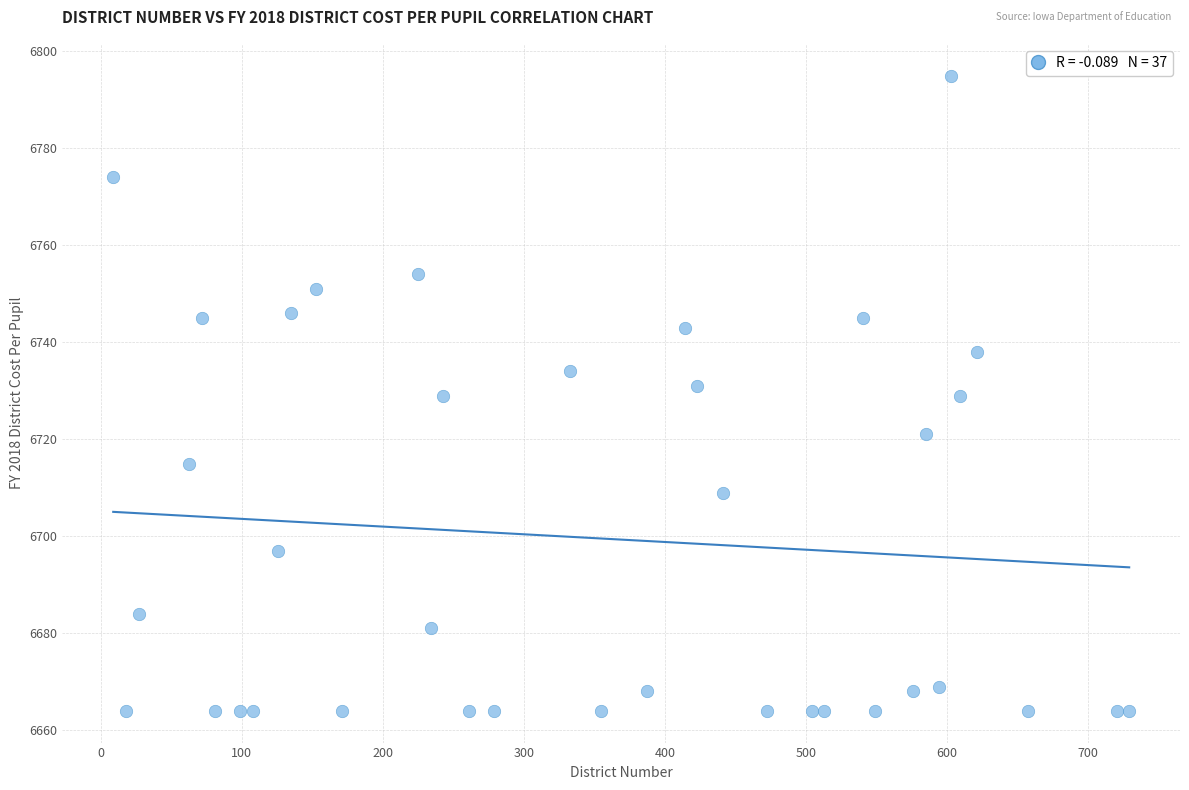

What is the range of Y values (max minus min)?

131